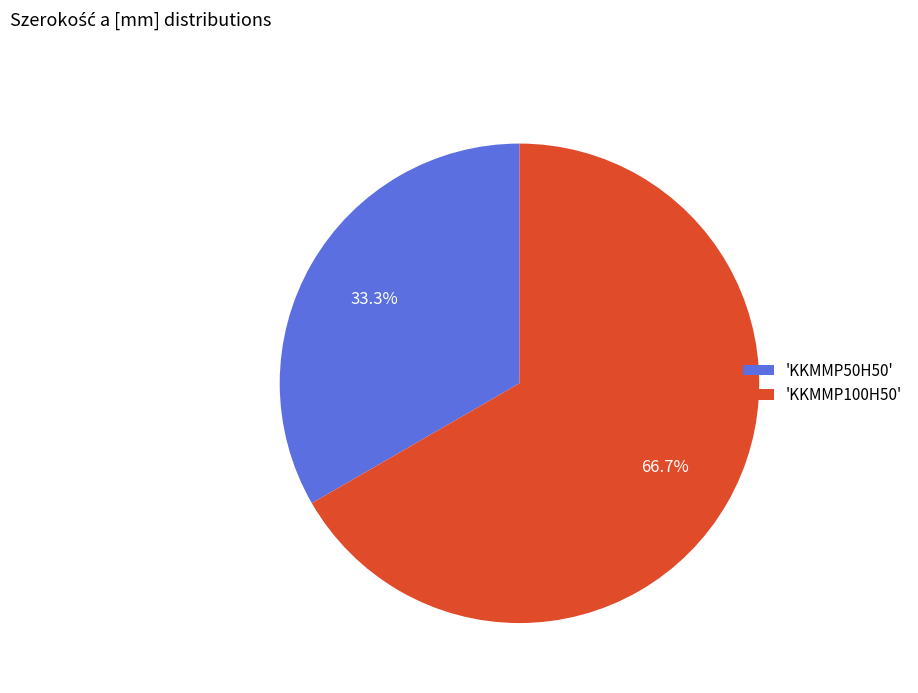

Which category has the smallest portion of the pie?

'KKMMP50H50'